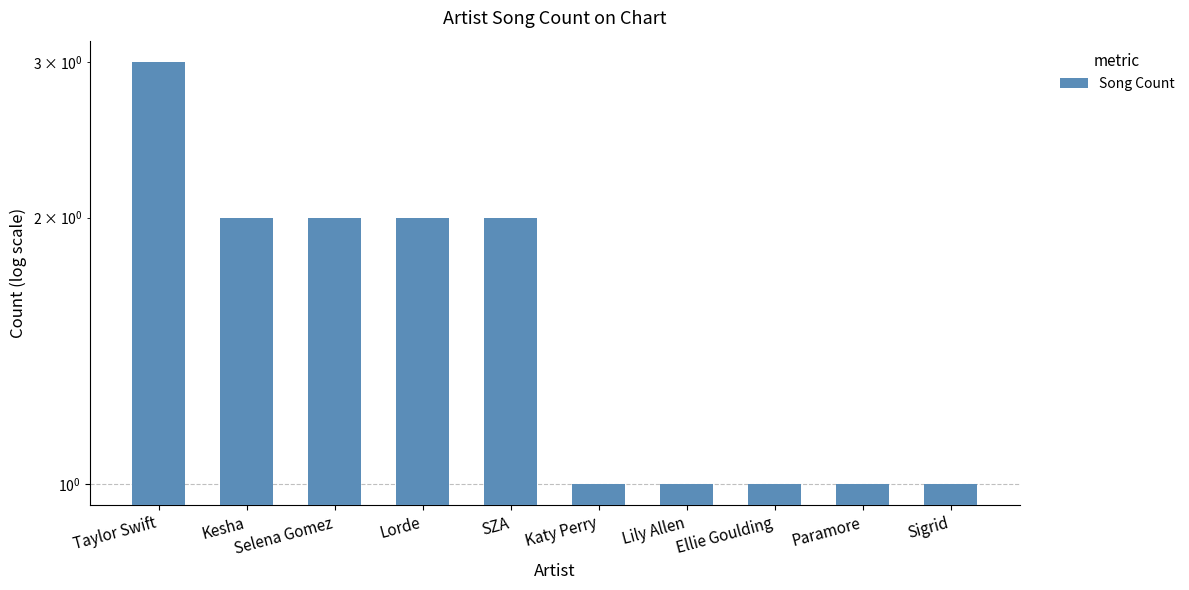

What is the label of the 6th bar from the left?

Katy Perry